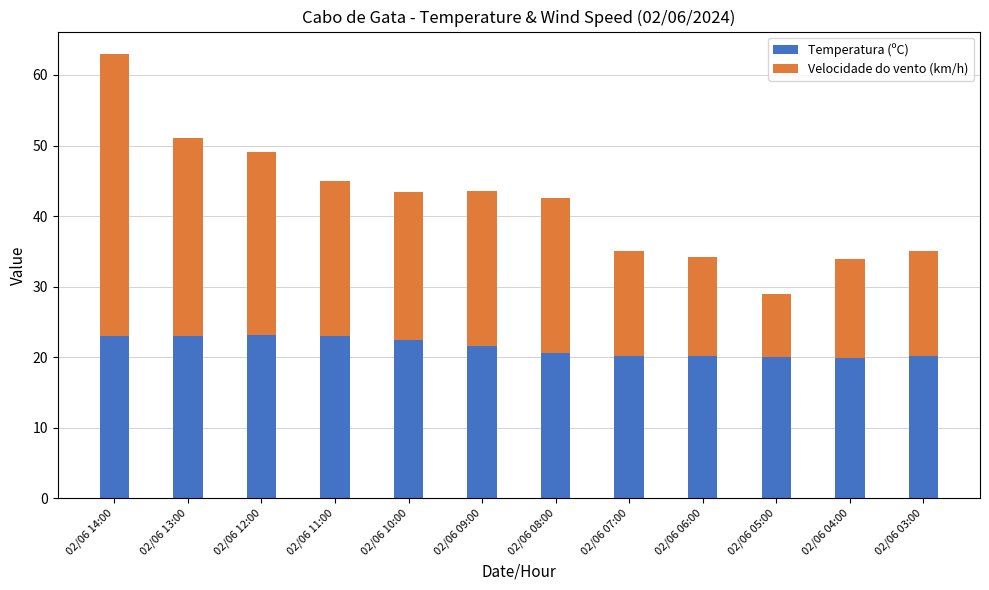

At which label does Temperatura (ºC) first exceed 21?

02/06 14:00